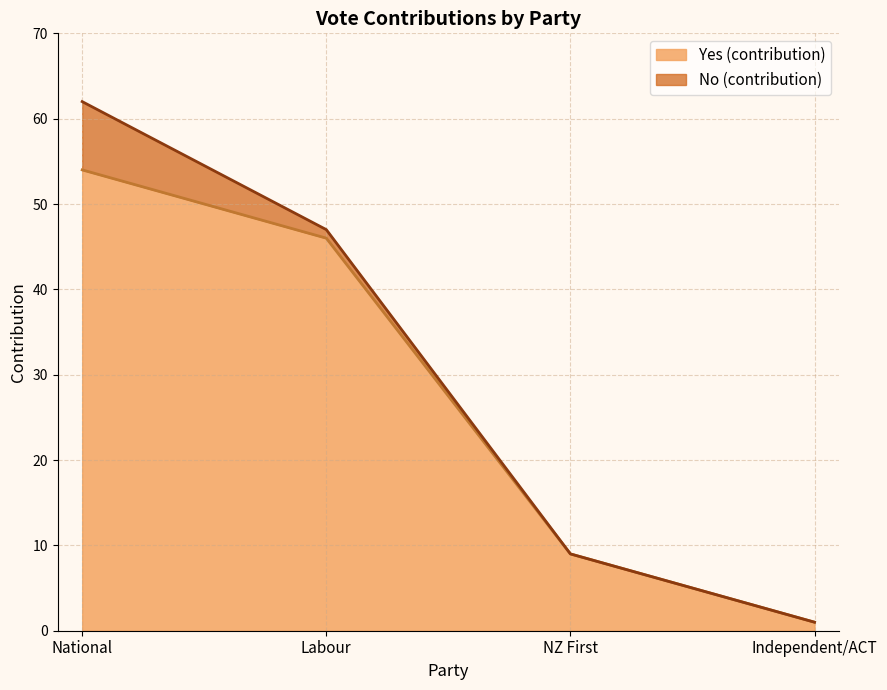

Between NZ First and National, which is larger?

National